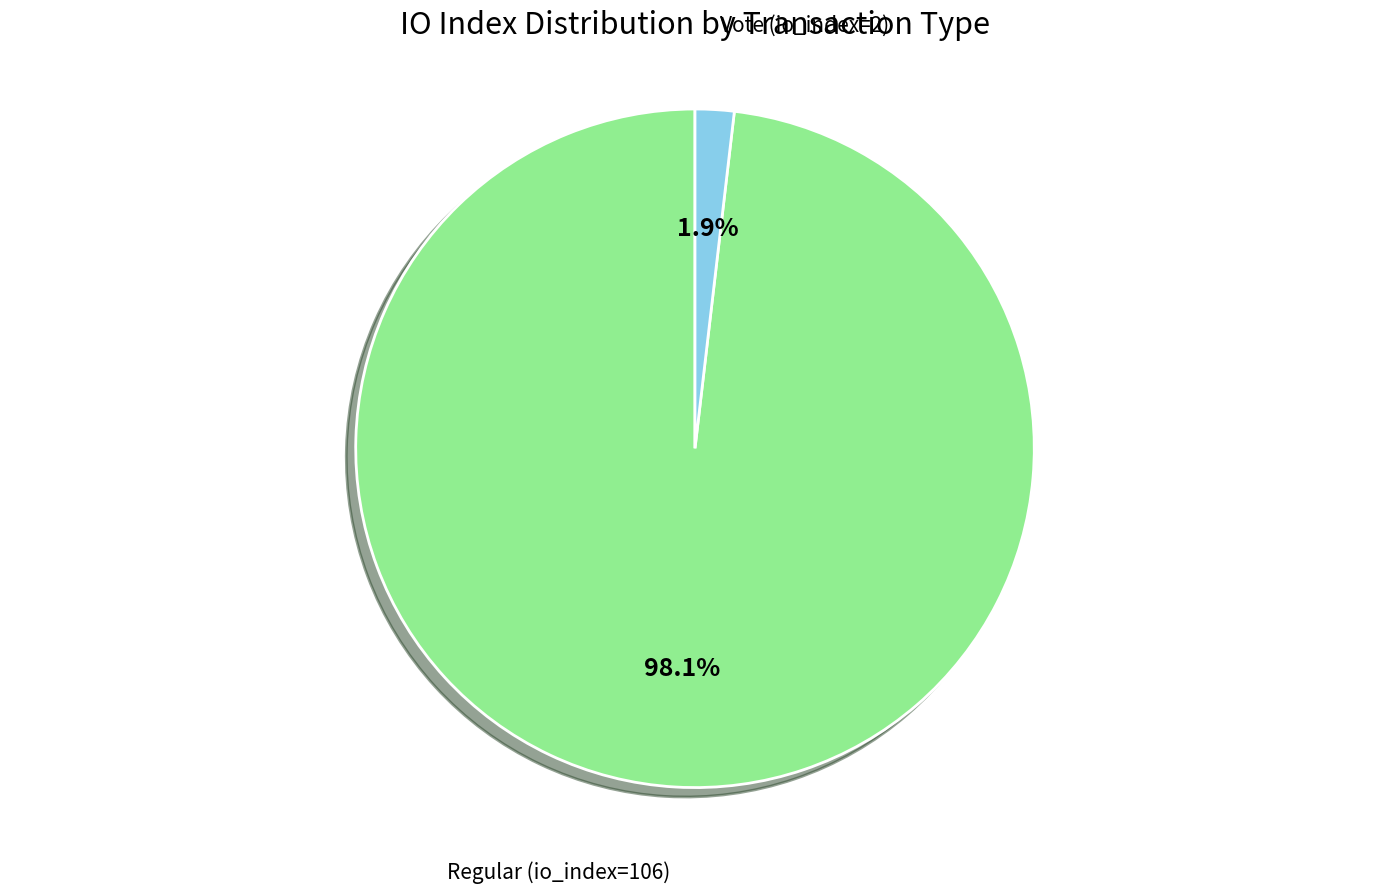

Is there a majority slice in this chart?

Yes